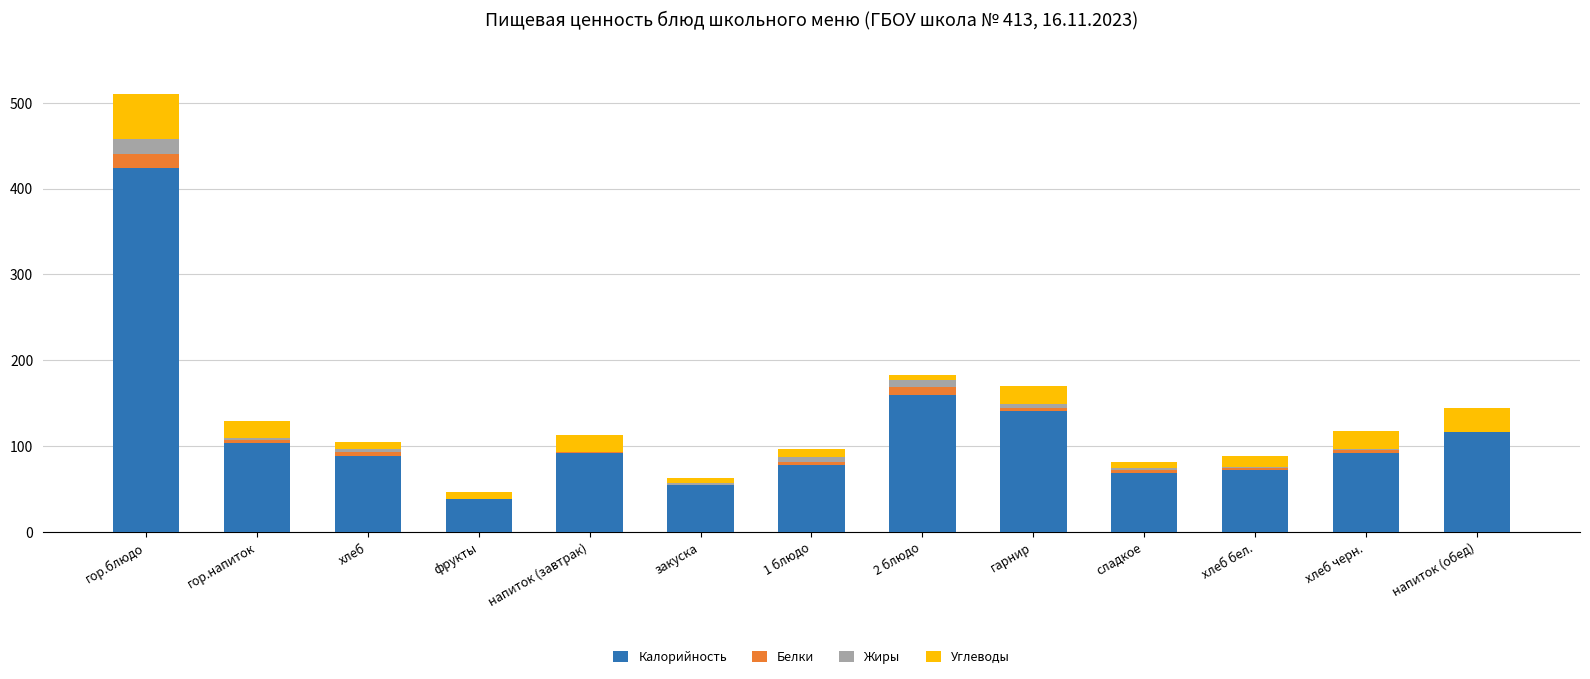

What is the sum of all Калорийность values?

1526.4